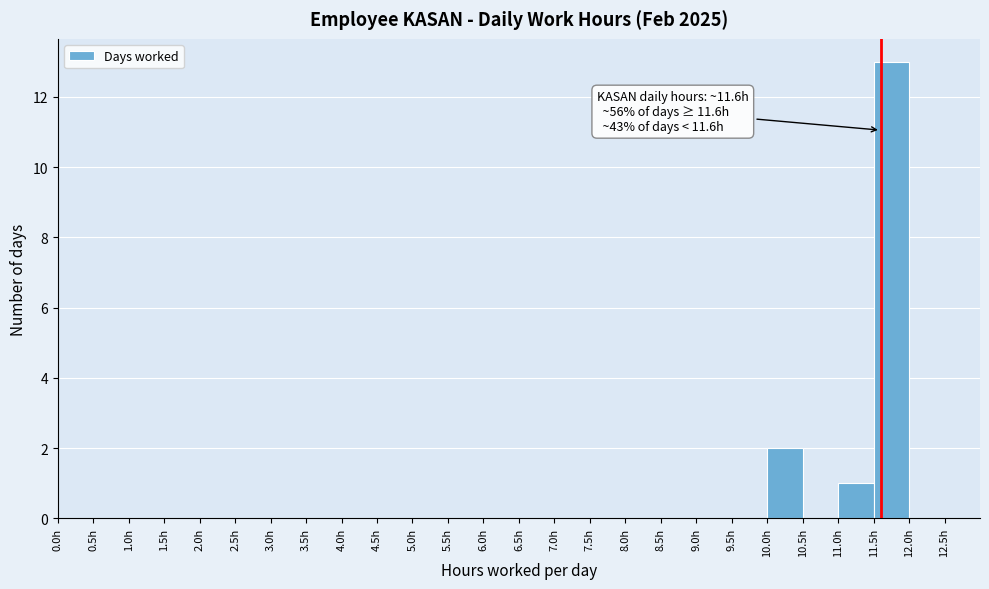

Which range on the x-axis has the tallest bar?

11.5 to 12.0